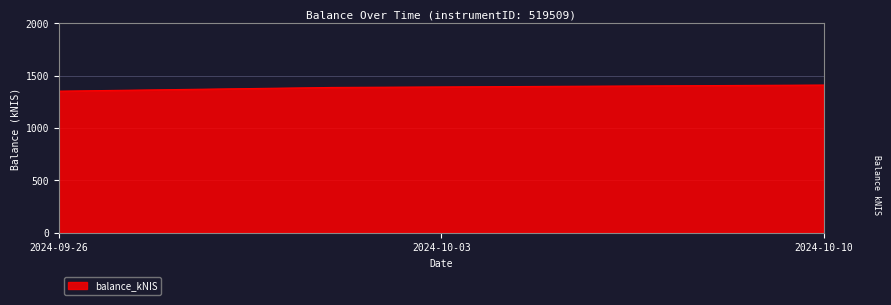

How many lines are shown in the chart?

1